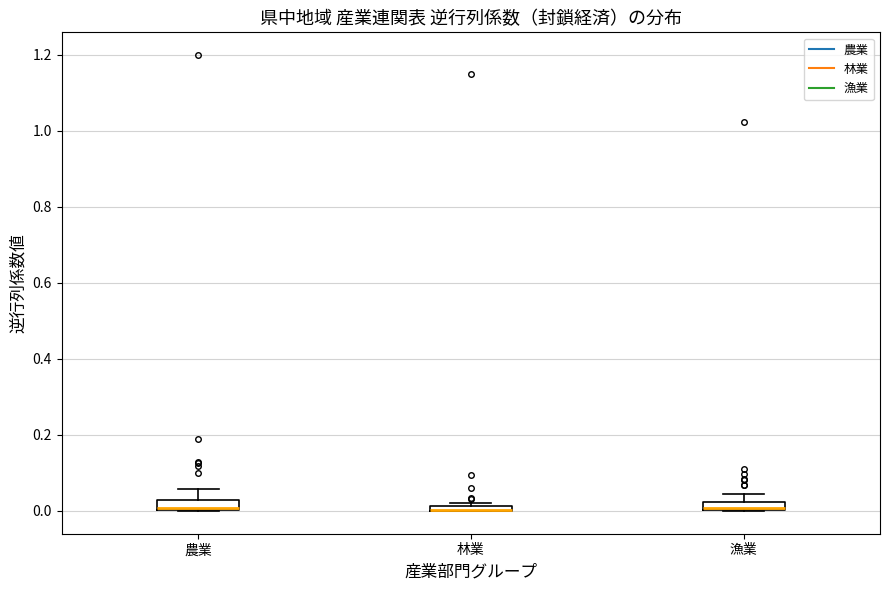

Where is the lower edge of the box for 農業 on the y-axis? The values are not printed on the chart, so give them approximately, as read against the axis.

0.00